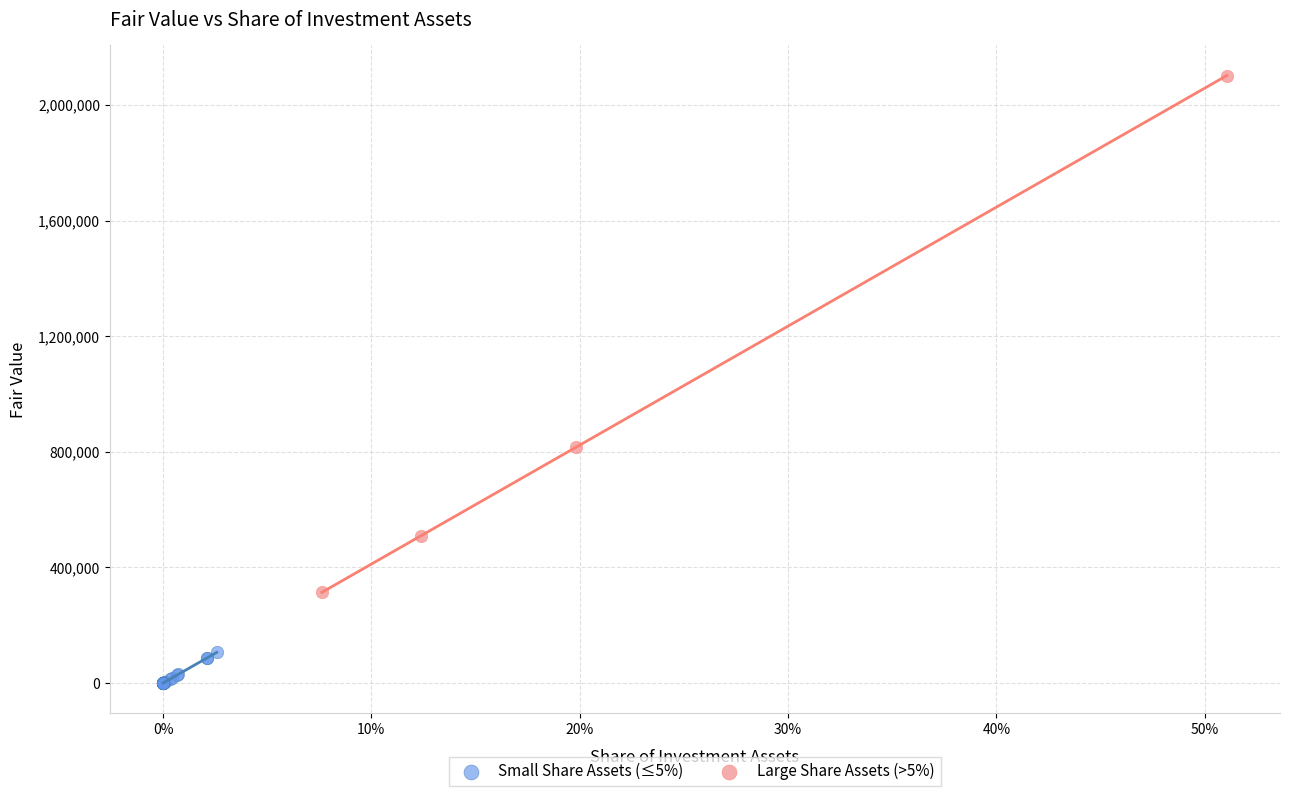

What are all the series names shown in the legend?

Small Share Assets (≤5%), Large Share Assets (>5%)